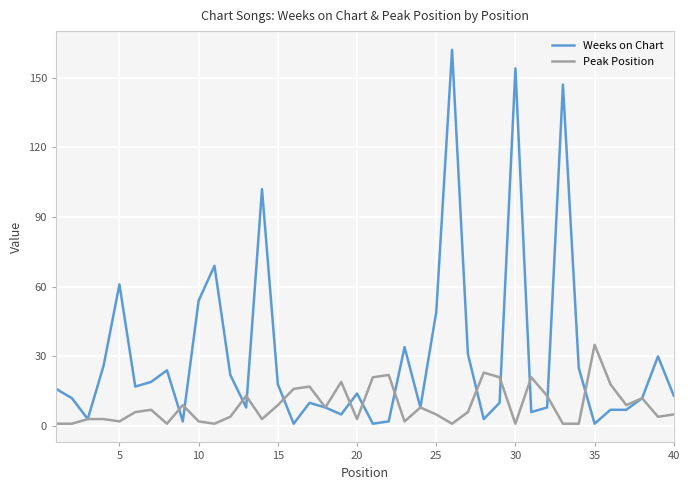

Rank the series by their average value, from lowest to highest.

Peak Position, Weeks on Chart